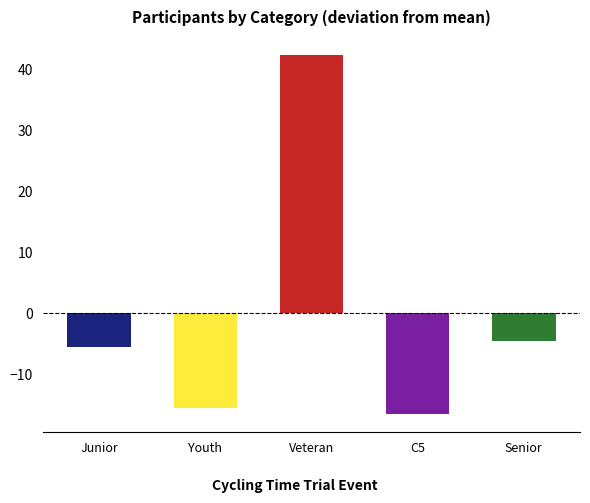

Rank the categories by value from highest to lowest.

Veteran, Senior, Junior, Youth, C5